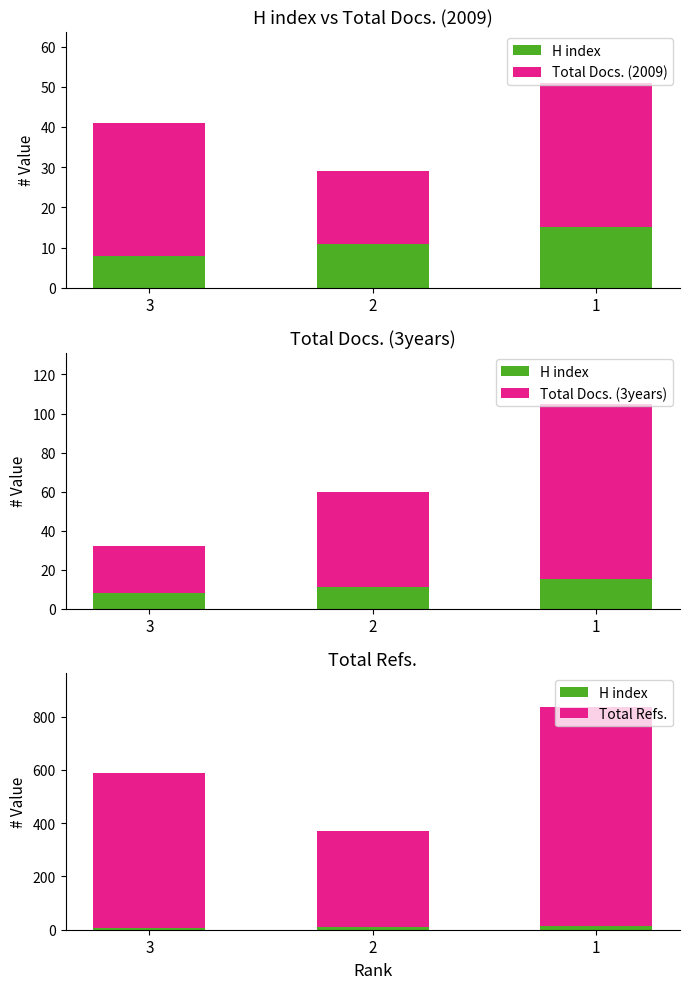

Which series has the largest total across all categories?

Total Refs.